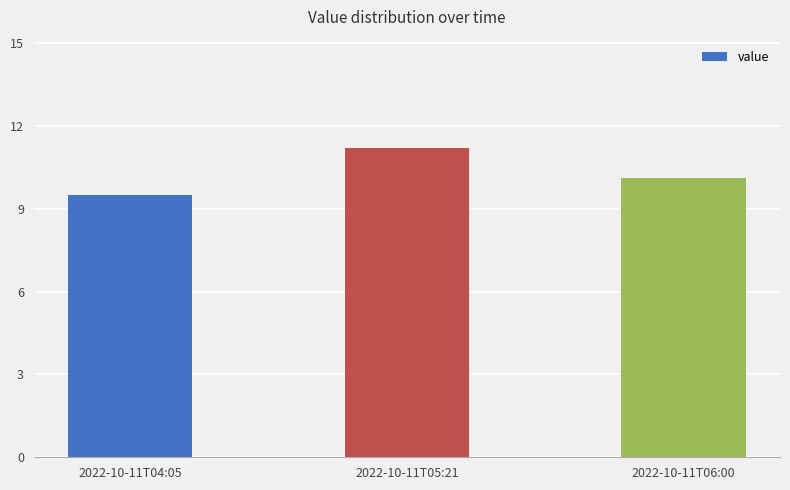

Rank the categories by value from highest to lowest.

2022-10-11T05:21, 2022-10-11T06:00, 2022-10-11T04:05